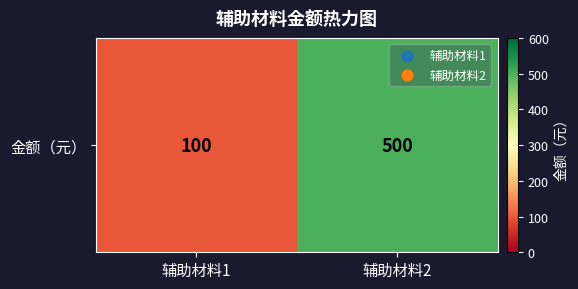

Count the values in the range 100 to 500.

2